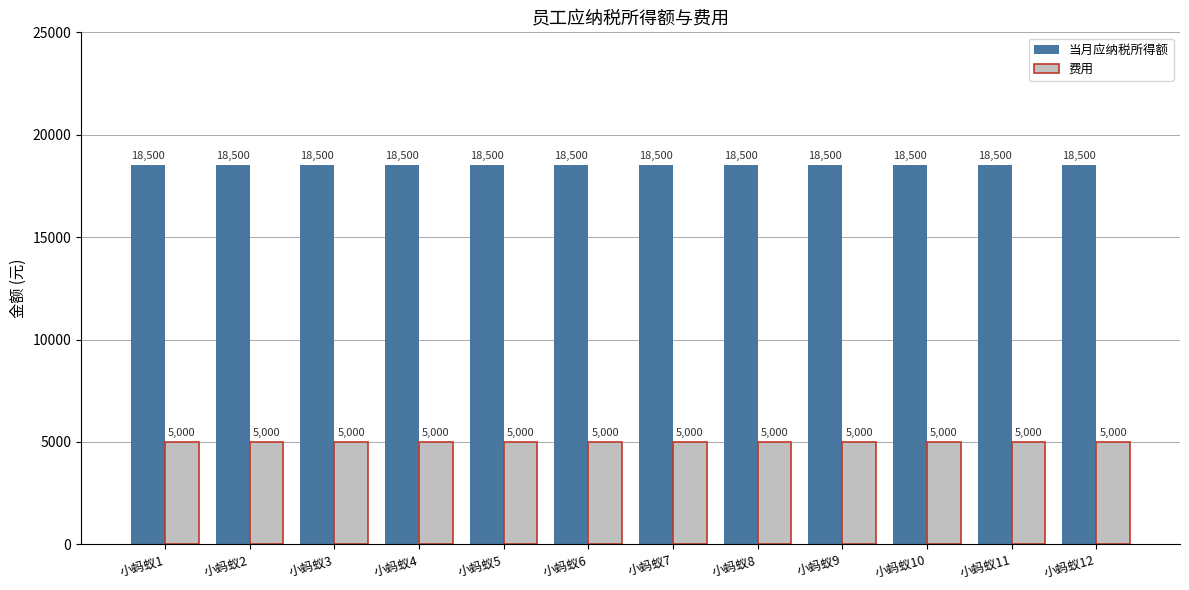

What is the lowest value of the 费用 series?

5000